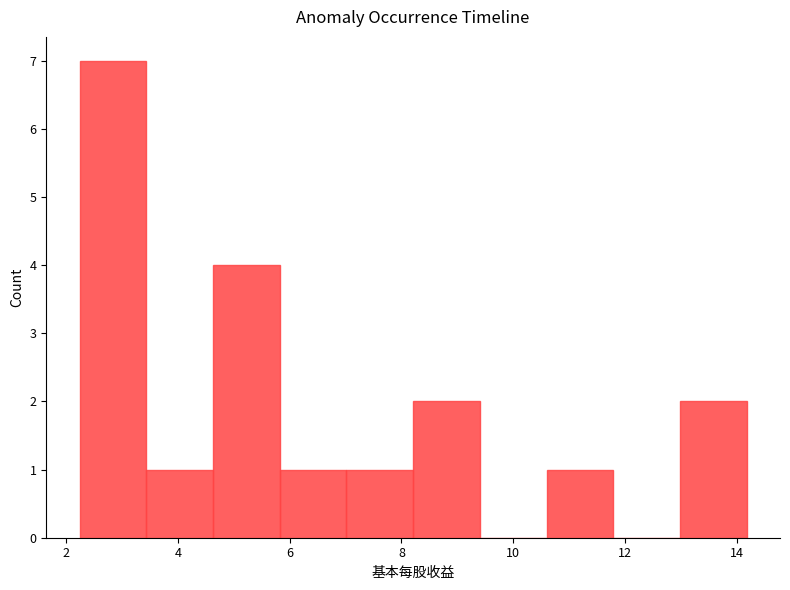

Reading left to right, transcribe this chart: for each bar, give the range it covers on the x-axis and its height. Neither the bar edges nor the heights are printed on the chart, so give them approximately, as read against the axes.

2.2 to 3.4: 7
3.4 to 4.6: 1
4.6 to 5.8: 4
5.8 to 7.0: 1
7.0 to 8.2: 1
8.2 to 9.4: 2
9.4 to 10.6: 0
10.6 to 11.8: 1
11.8 to 13.0: 0
13.0 to 14.2: 2